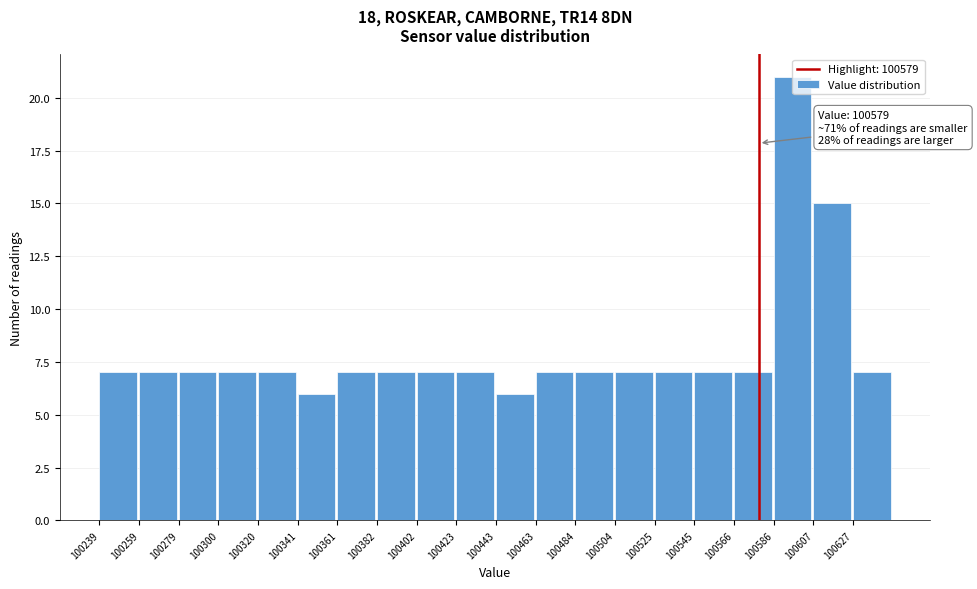

Which range on the x-axis has the tallest bar?

100585 to 100605